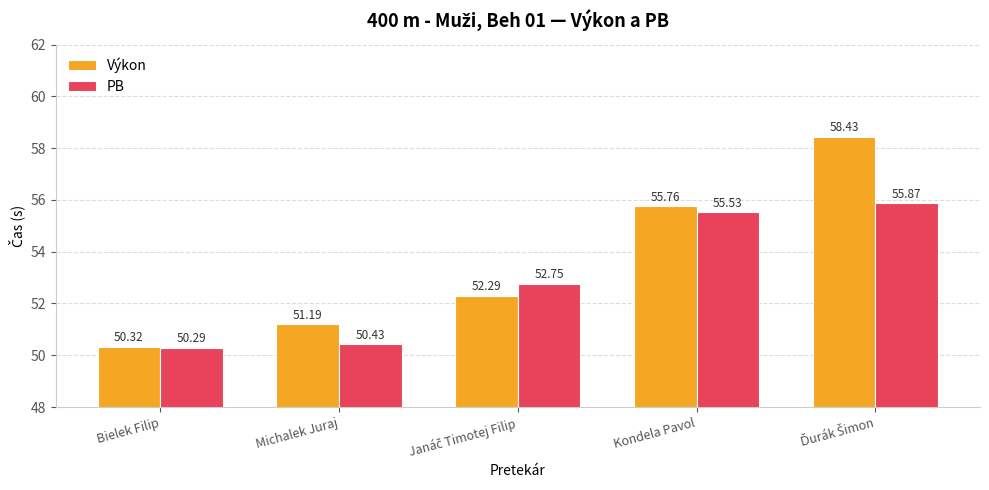

Which series has the largest total across all categories?

Výkon